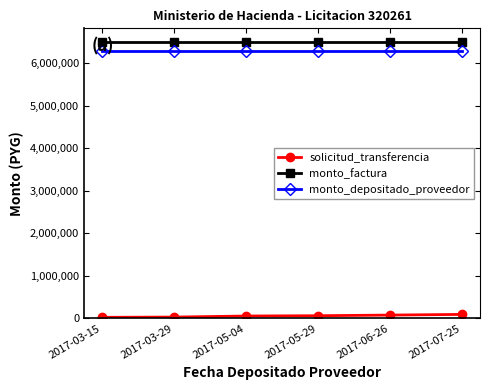

What position from the left is 2017-05-04?

3